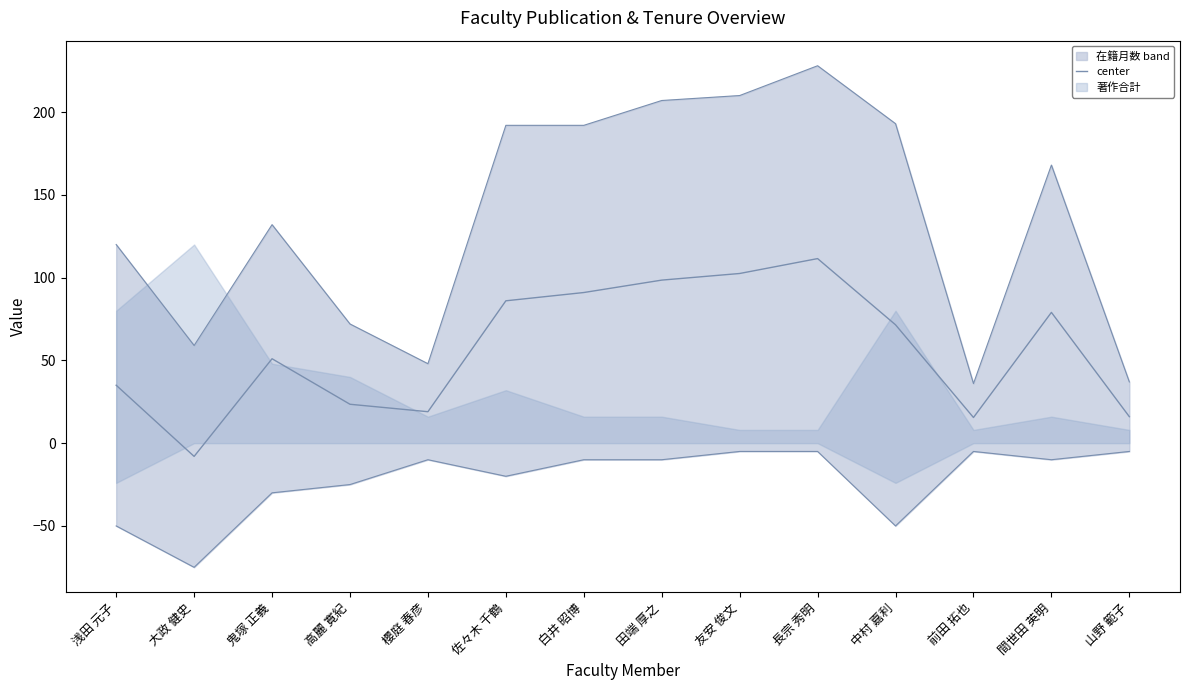

Which has a higher value, 長宗 秀明 or 中村 嘉利?

長宗 秀明